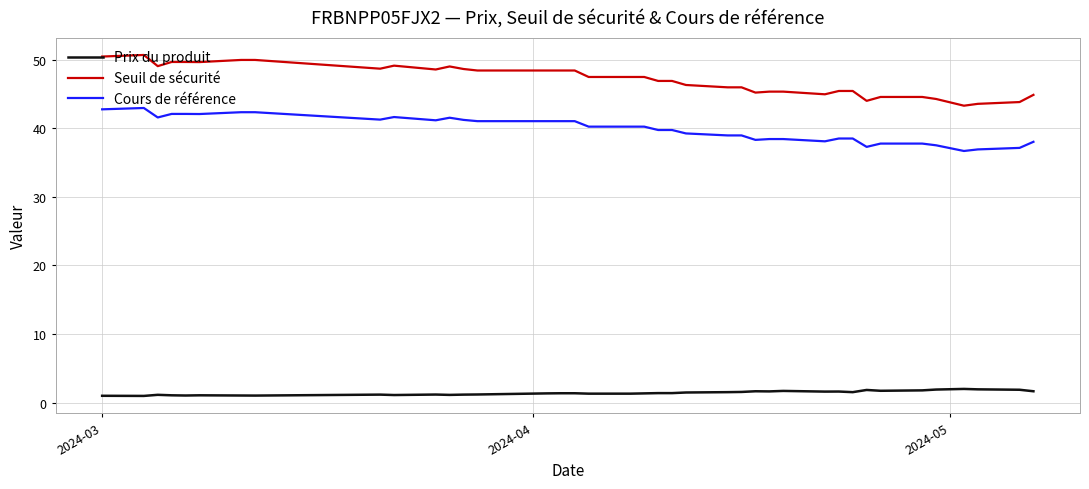

What is the difference between the maximum and minimum values in the Seuil de sécurité series?

7.4